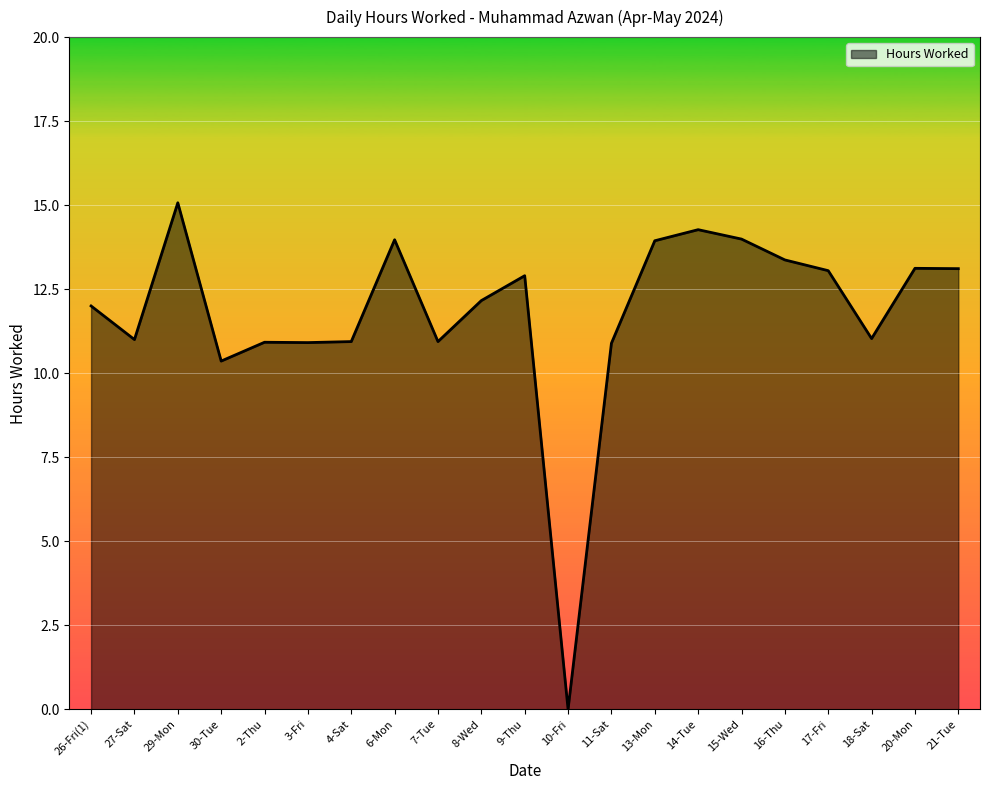

How many lines are shown in the chart?

1